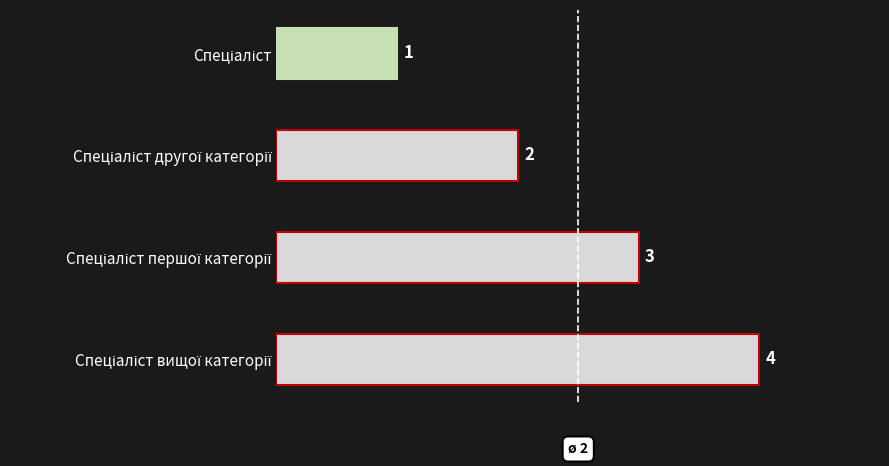

What is the value of the 3rd bar from the top?

3